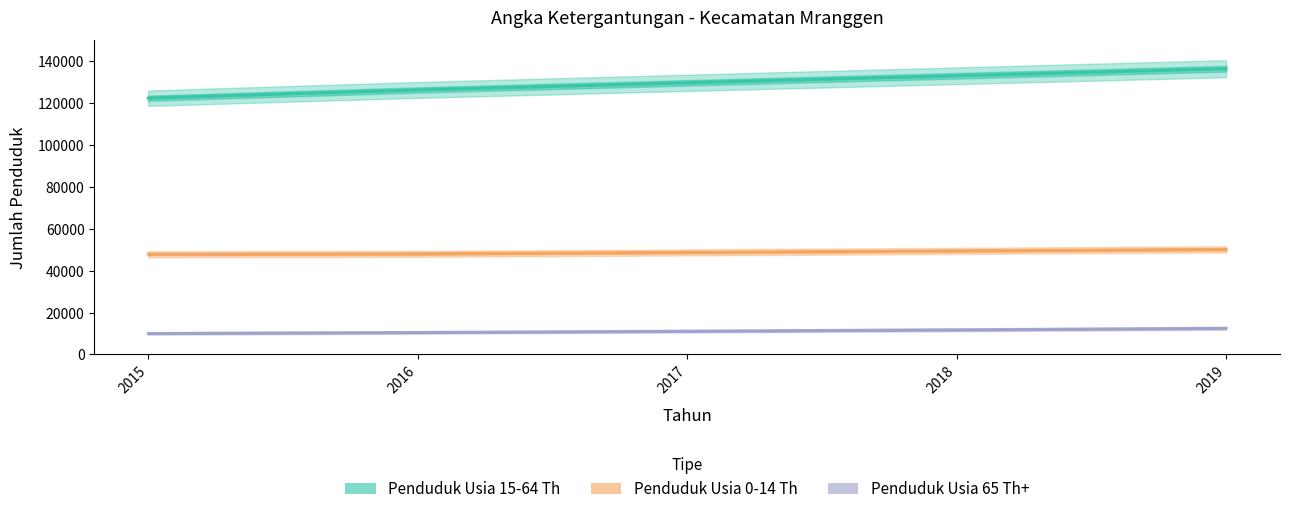

Rank the categories by Penduduk Usia 65 Th+ value from lowest to highest.

2015, 2016, 2017, 2018, 2019